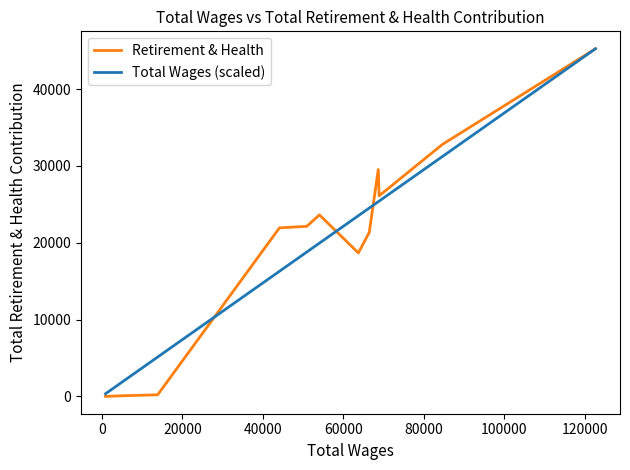

Which series has the largest range (max minus min)?

Retirement & Health